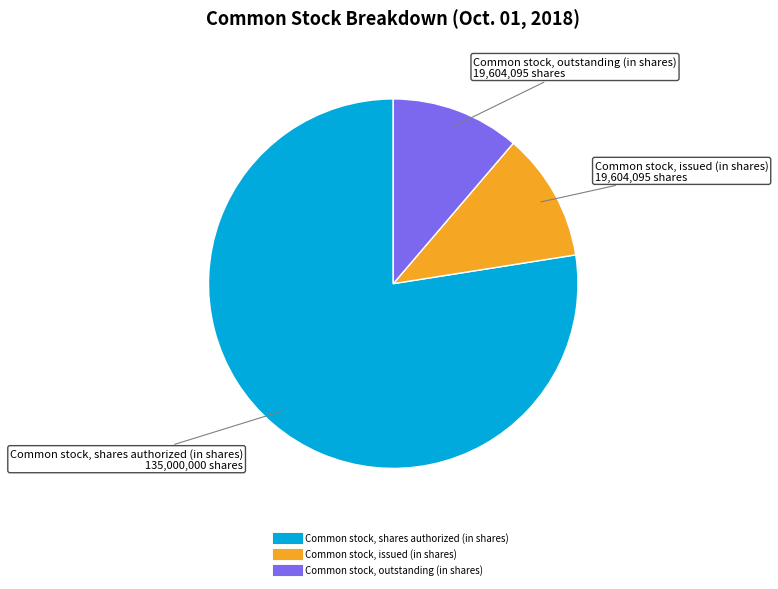

Is there any slice that represents more than half of the pie?

Yes